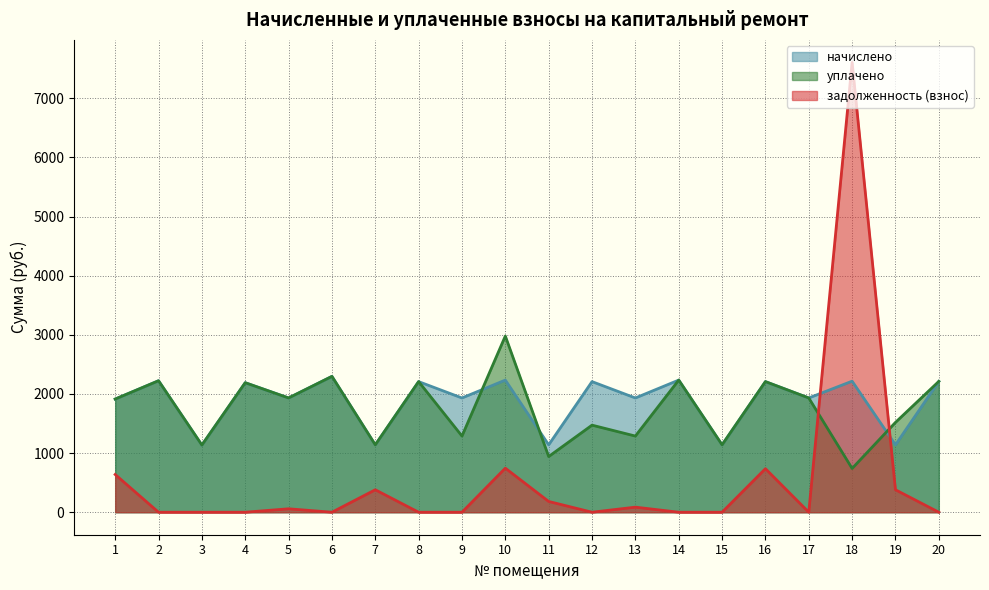

Where does the начислено series first go above 2190?

2